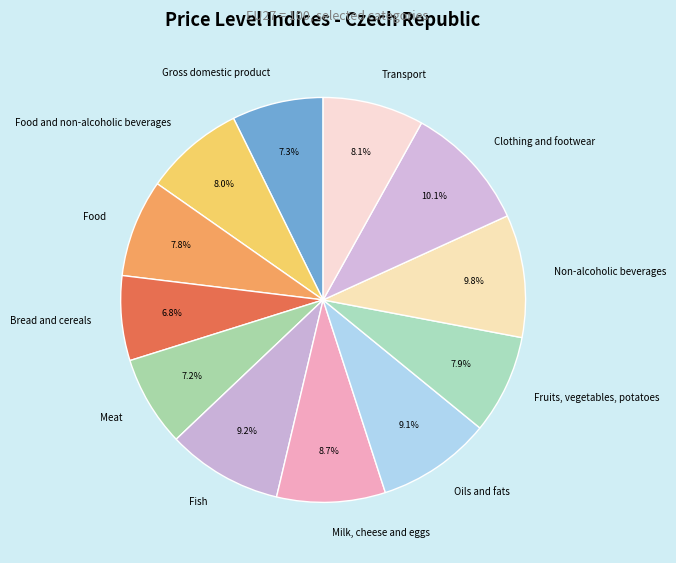

Approximately how many times larger is the value at Clothing and footwear compared to Fish?

1.1